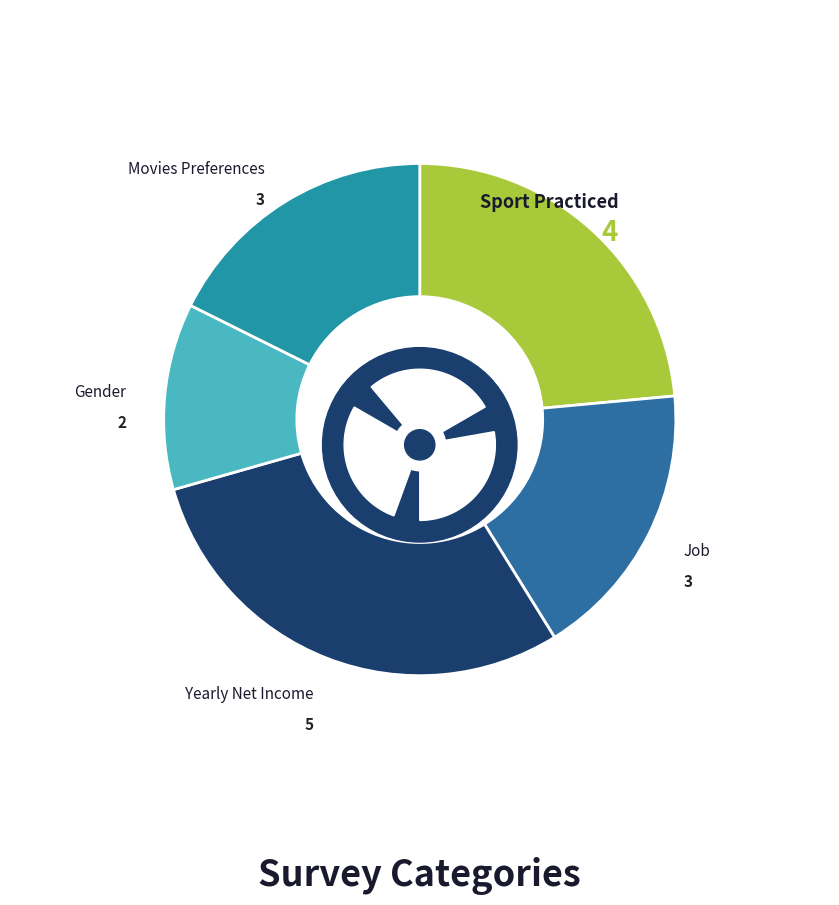

Is there a majority slice in this chart?

No